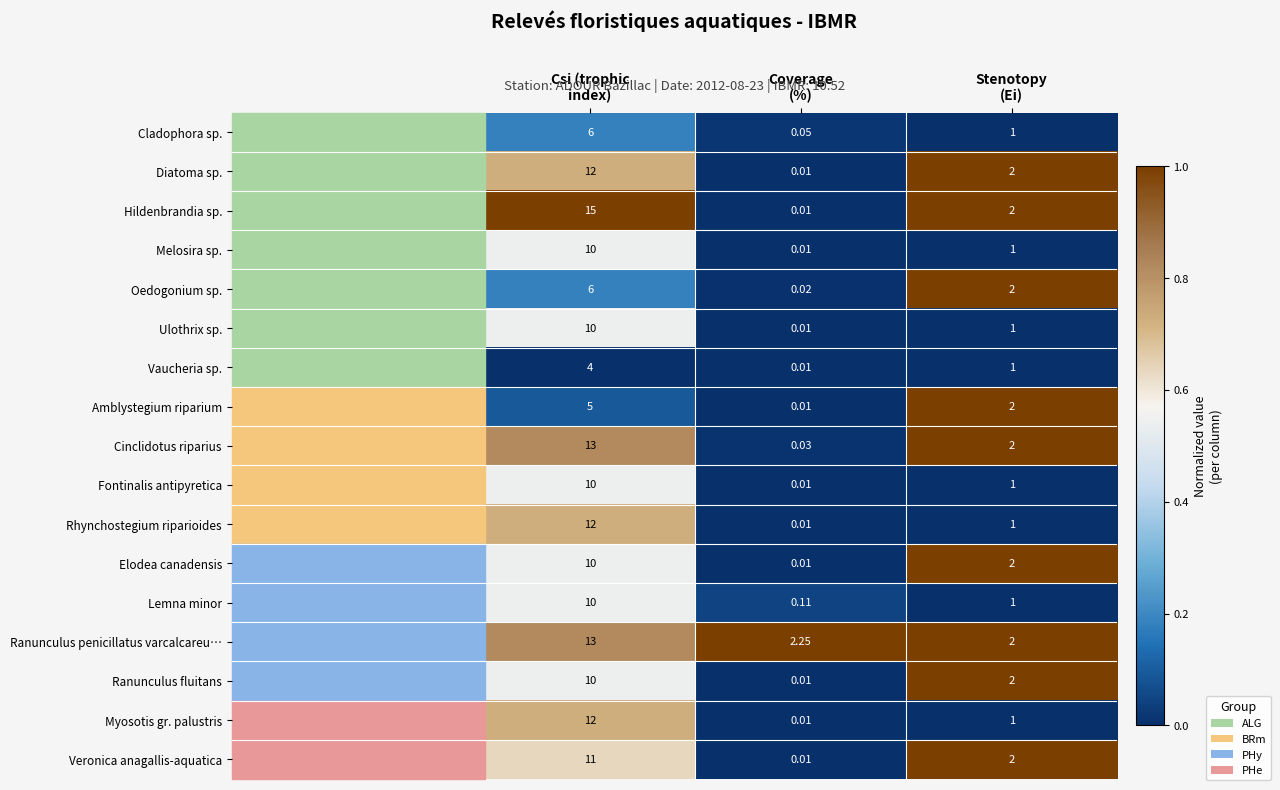

What is the total value across all series at Csi (trophic
index)?

169.0